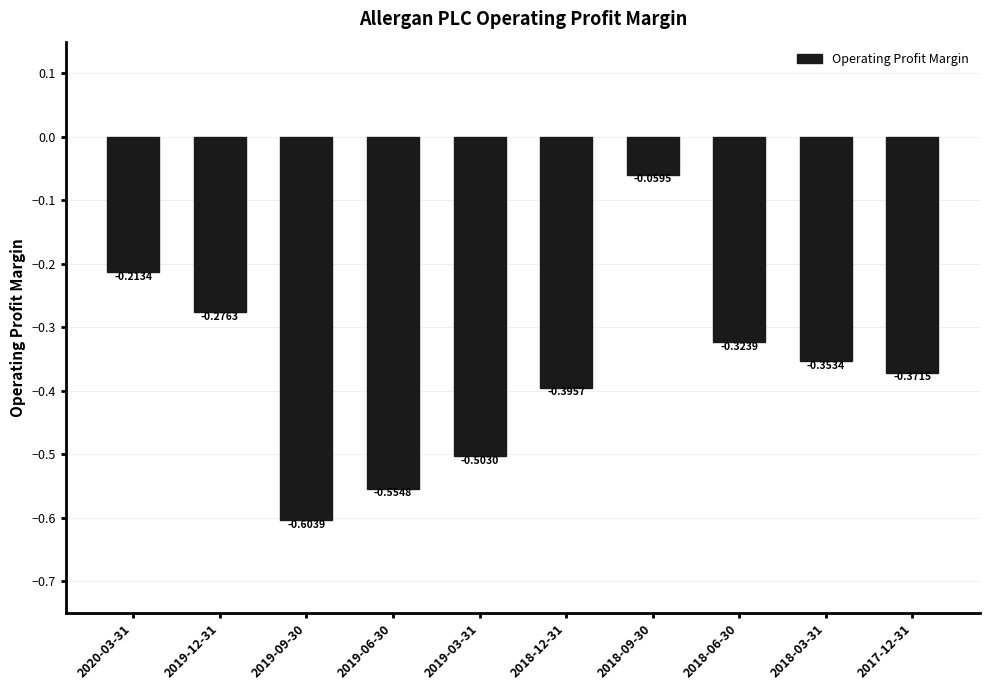

Count the number of data series in this chart.

1